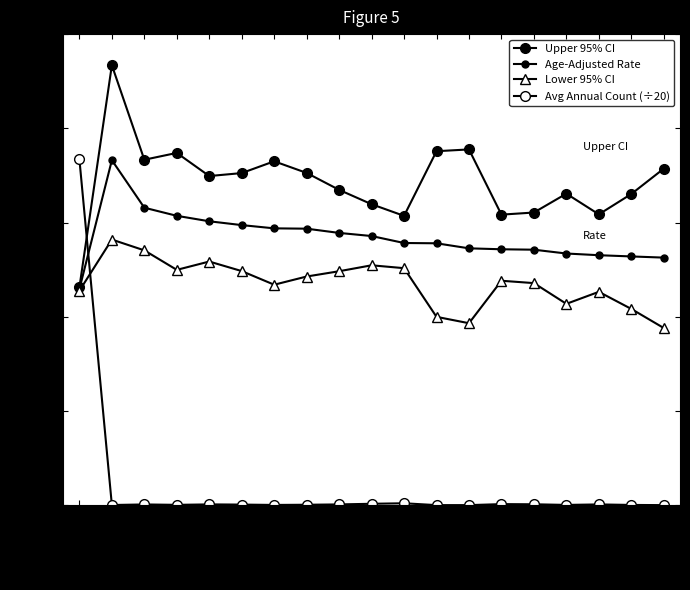

Which series has the largest total across all categories?

Upper 95% CI